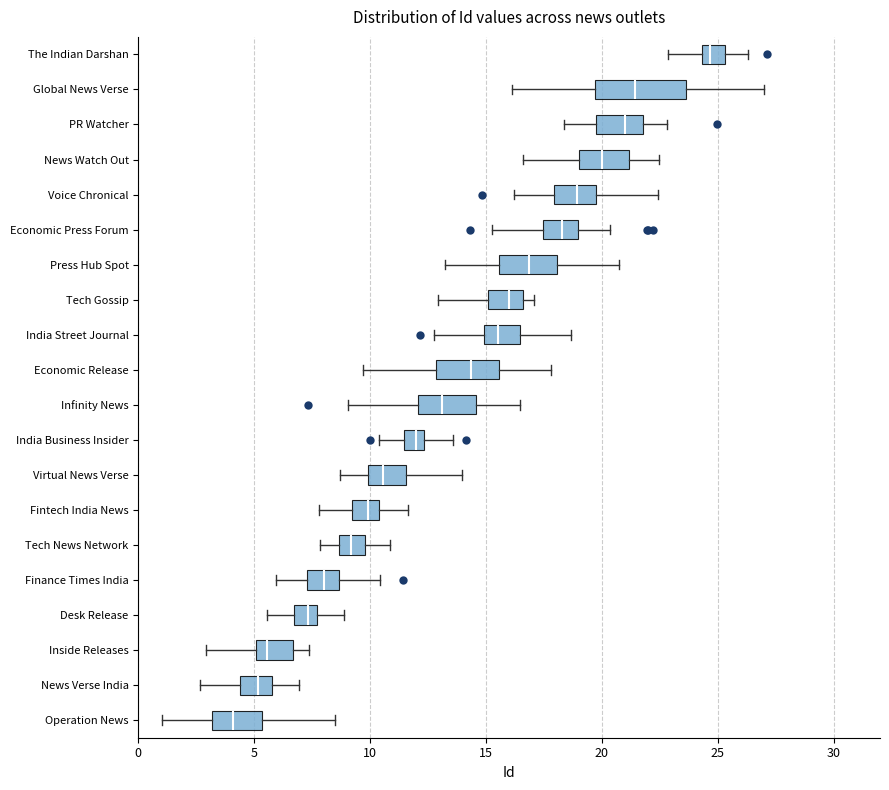

Which box is the widest, from its left edge to its right edge?

Global News Verse